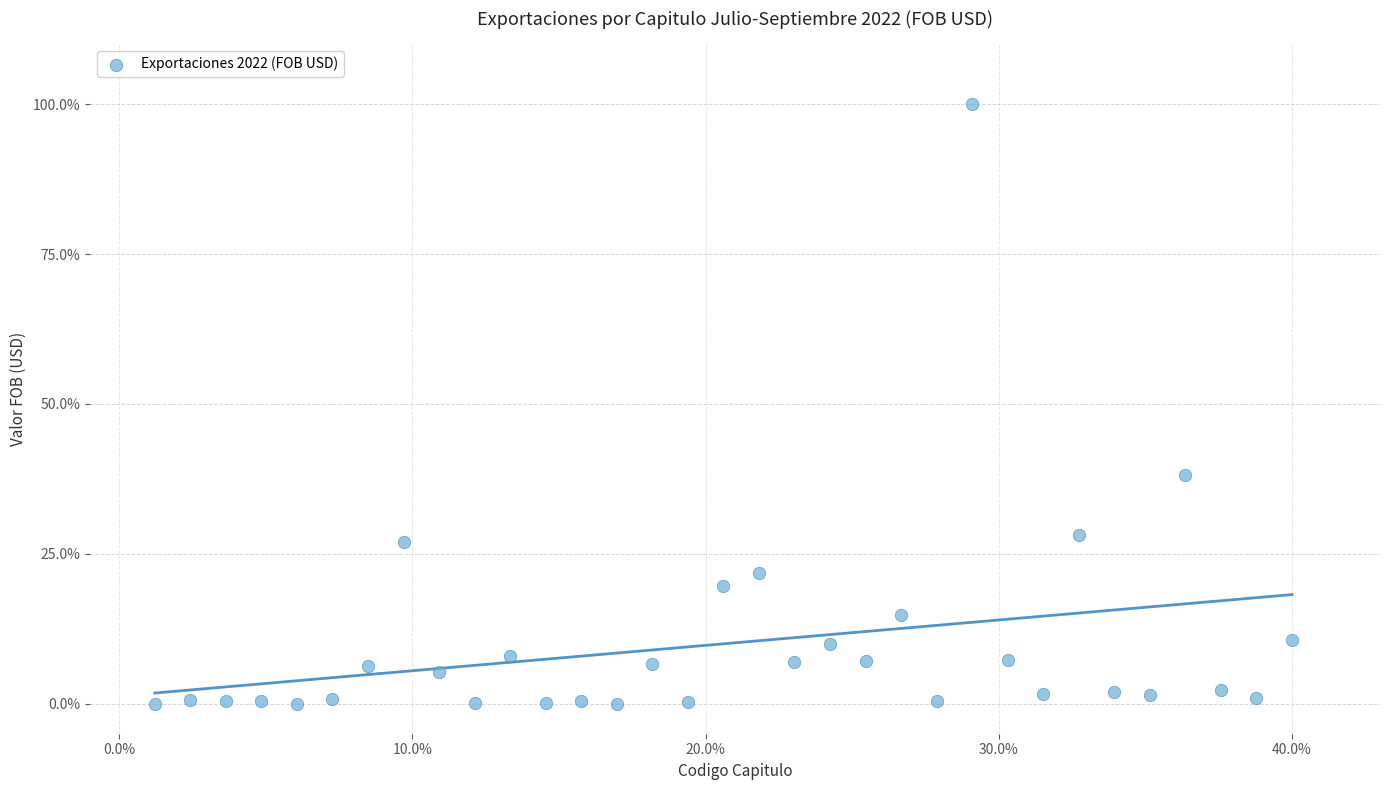

What is the range of Y values (max minus min)?

100.0